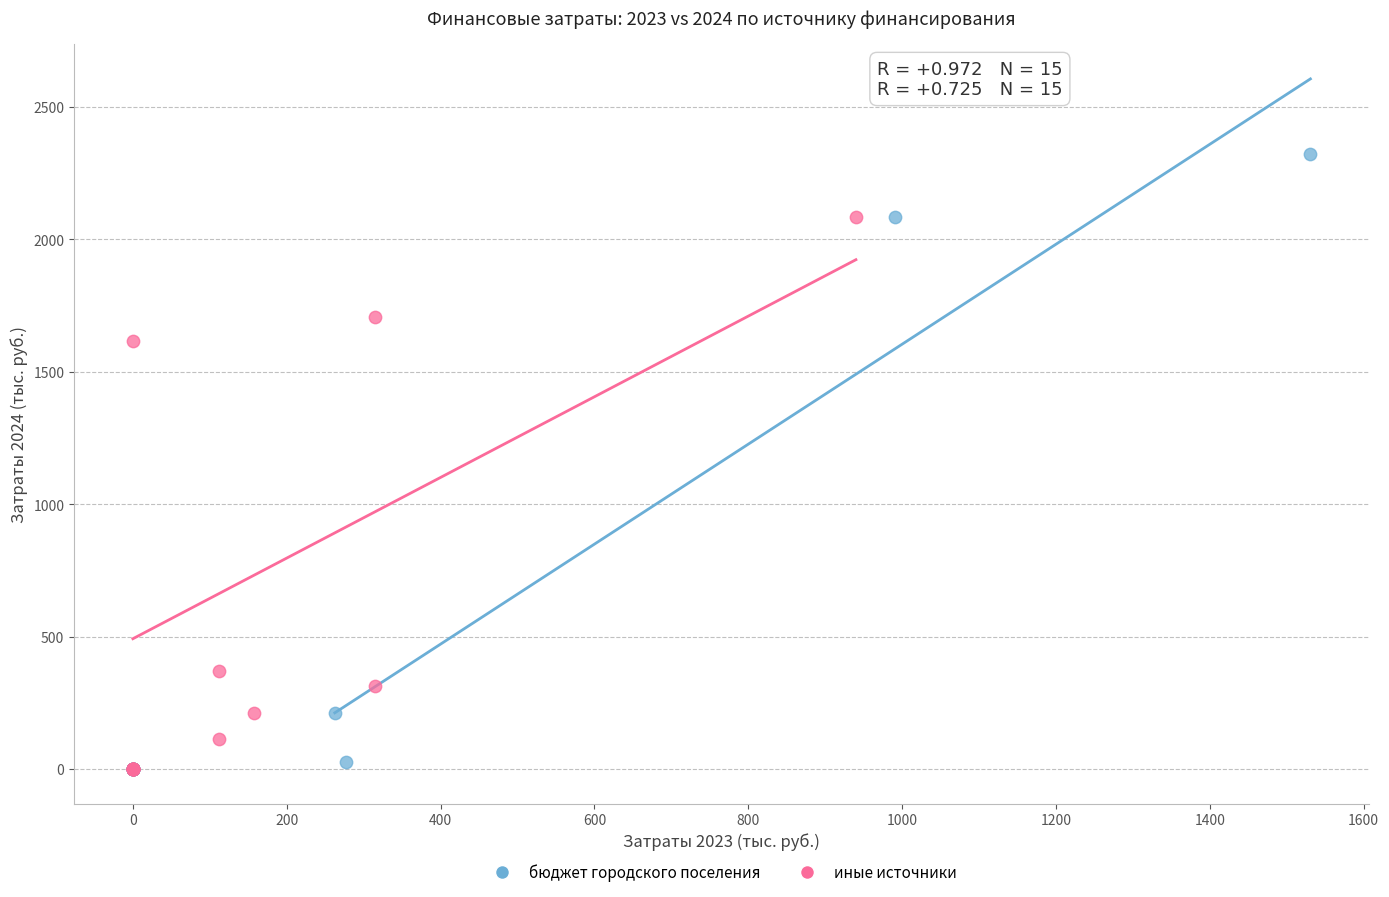

Which series has the largest Y range (max minus min)?

бюджет городского поселения